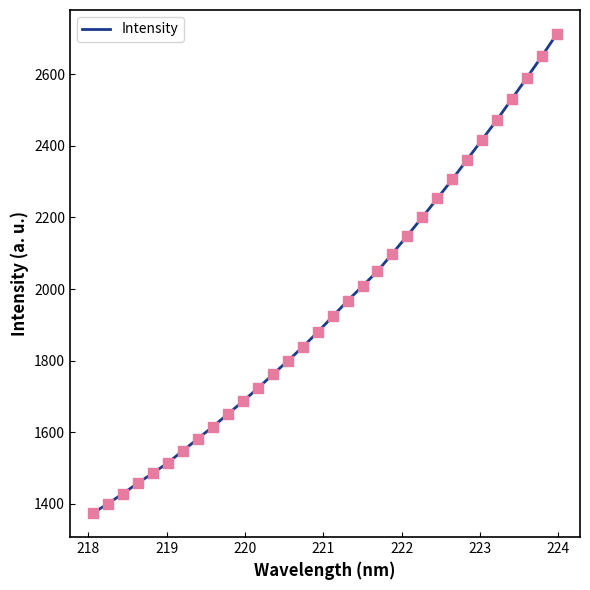

What is the minimum value shown in the chart?

1374.4